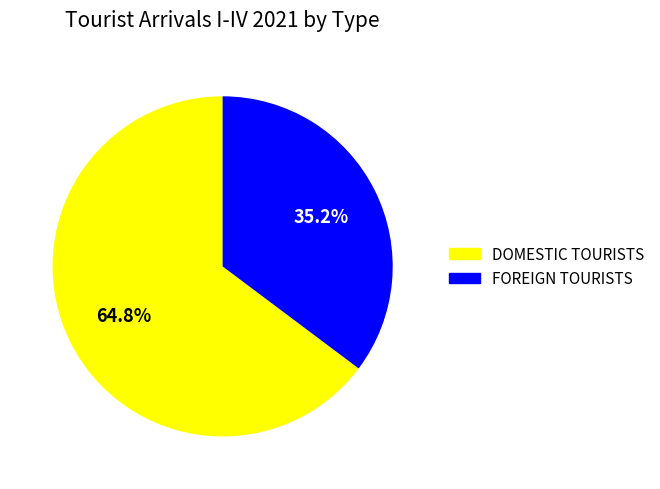

Which slice is the largest?

DOMESTIC TOURISTS